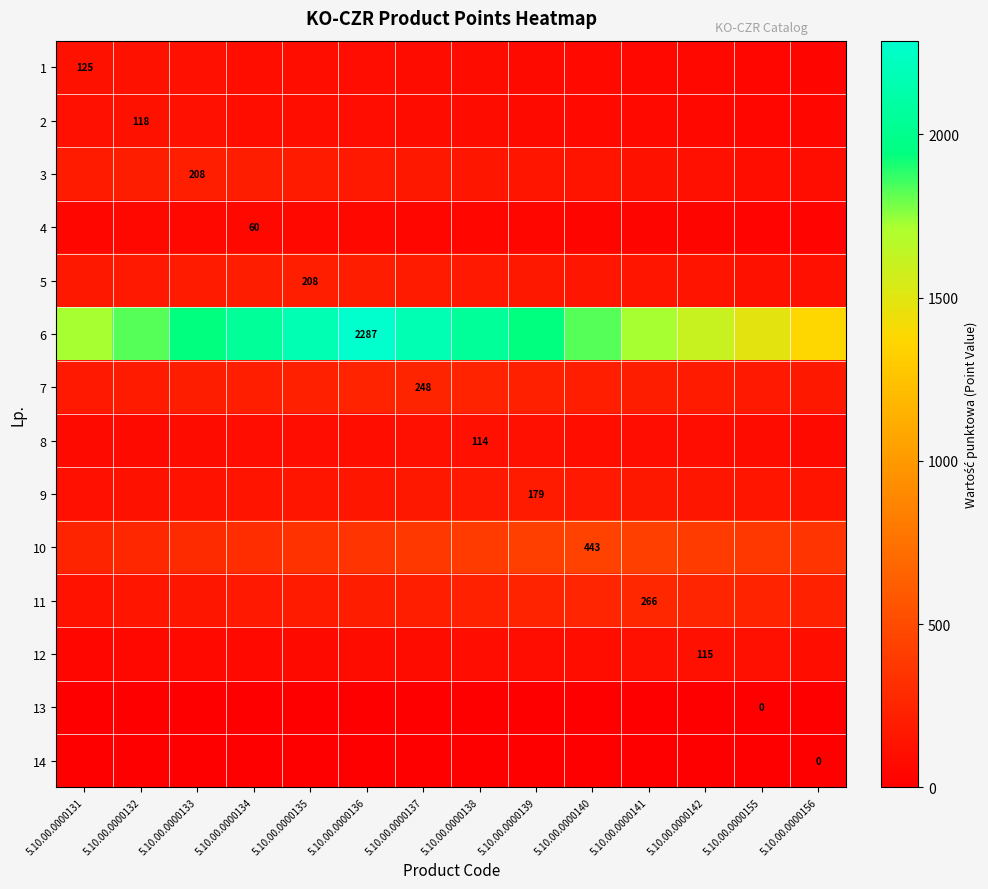

Where is 10 nearest to the value 343?

5.10.00.0000135